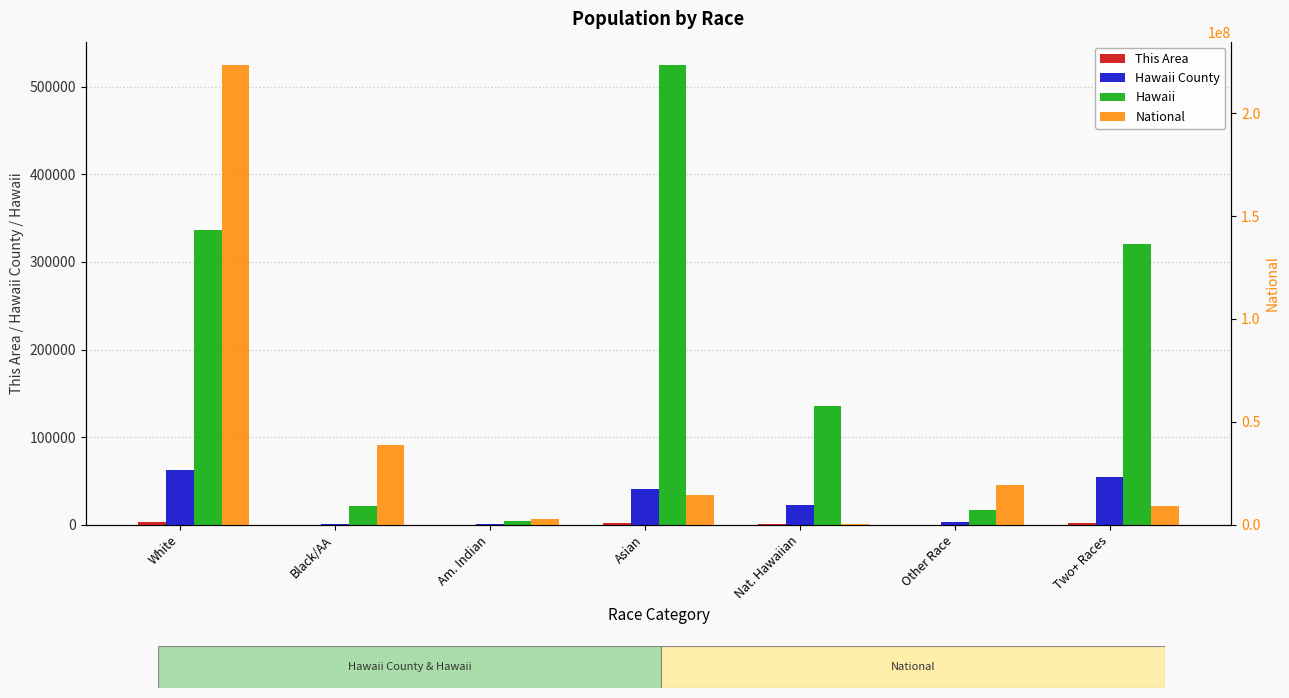

How many categories are shown in the chart?

7